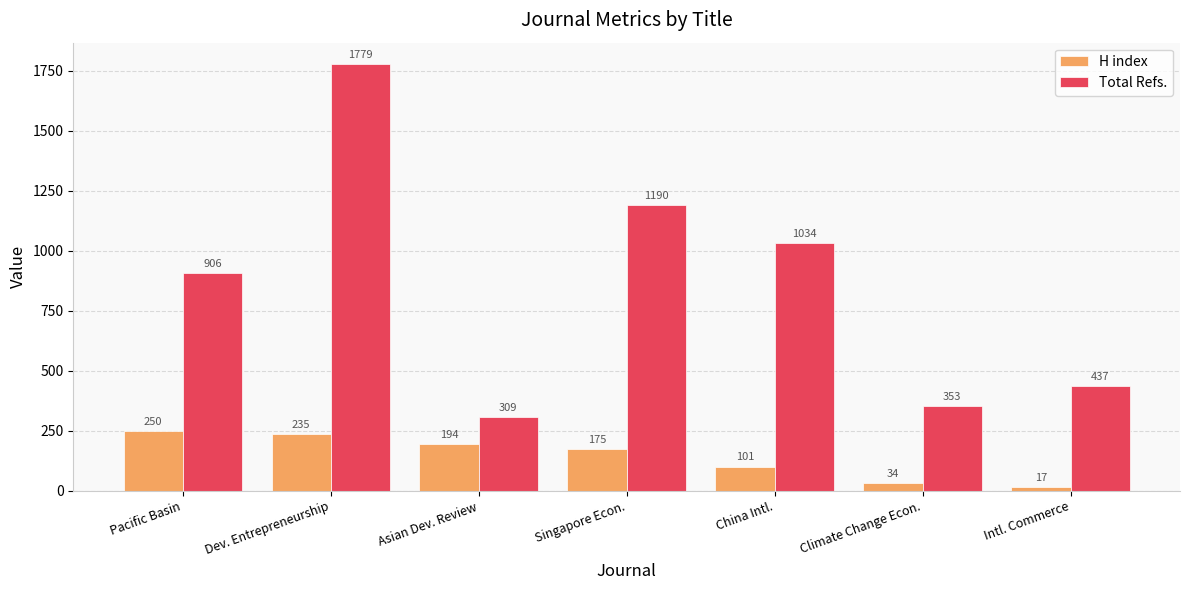

At which category is the sum across all series the highest?

Dev. Entrepreneurship